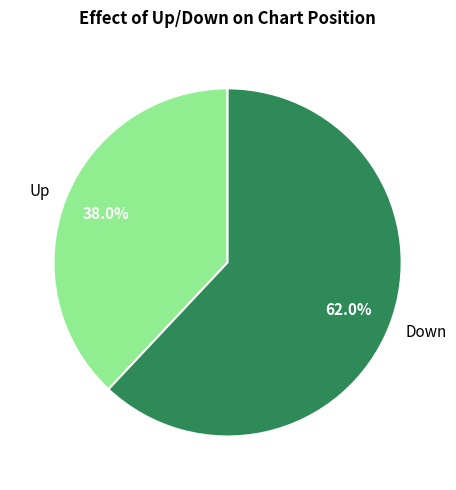

Rank the categories by value from lowest to highest.

Up, Down